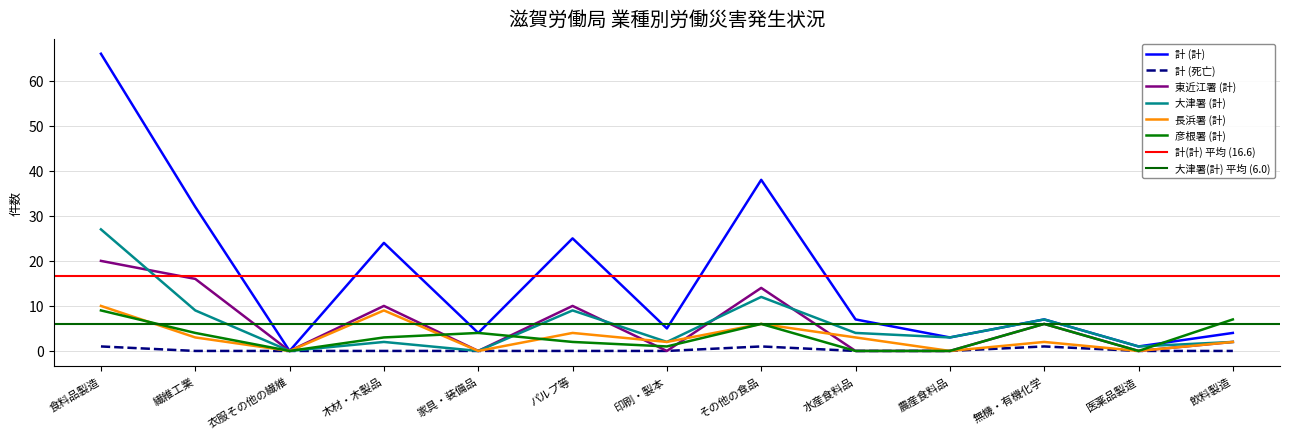

How many intersections are there between 彦根署 (計) and 計 (計)?

1